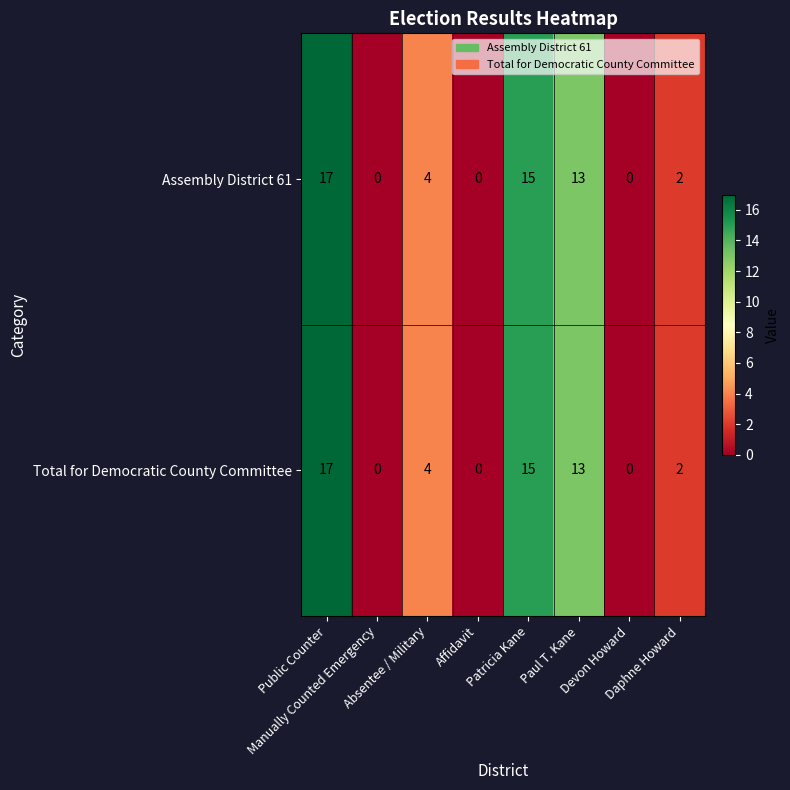

At how many categories does at least one series exceed 8?

3